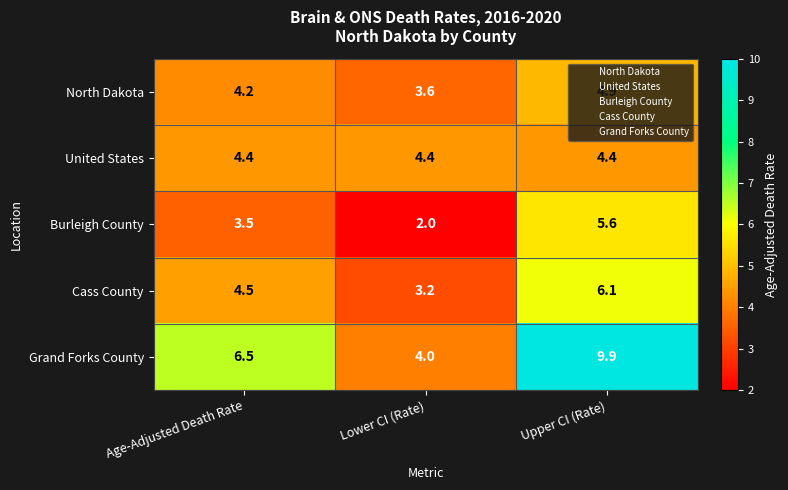

Is it true that Grand Forks County equals 1.3 at Lower CI (Rate)?

False